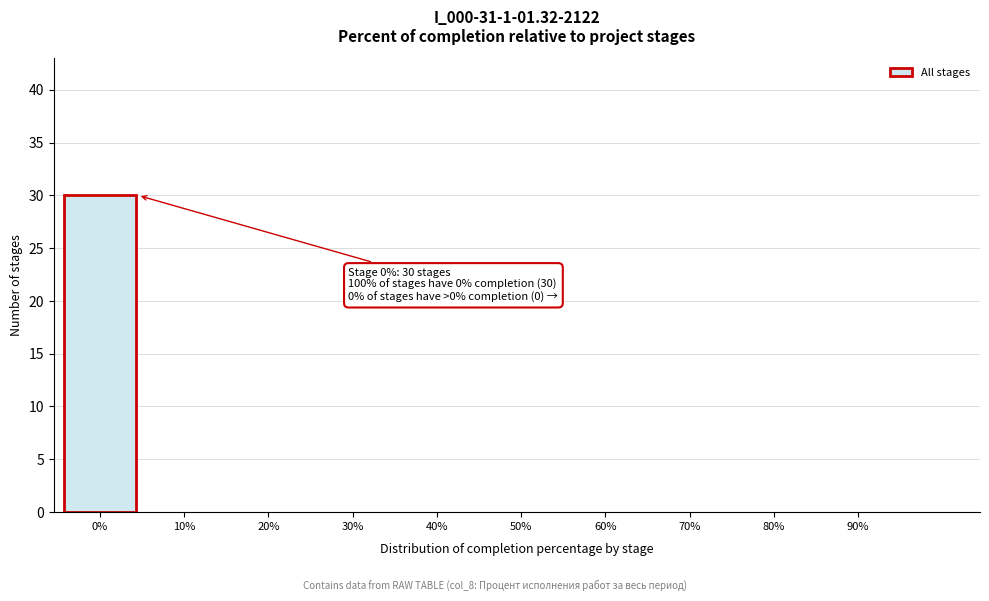

Reading left to right, transcribe all the data shown in this chart.

0%=30	10%=0	20%=0	30%=0	40%=0	50%=0	60%=0	70%=0	80%=0	90%=0